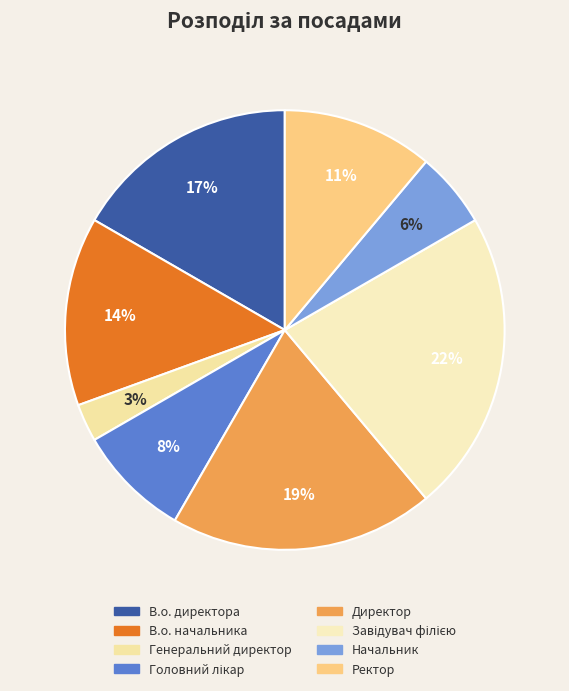

How many segments does this pie chart have?

8